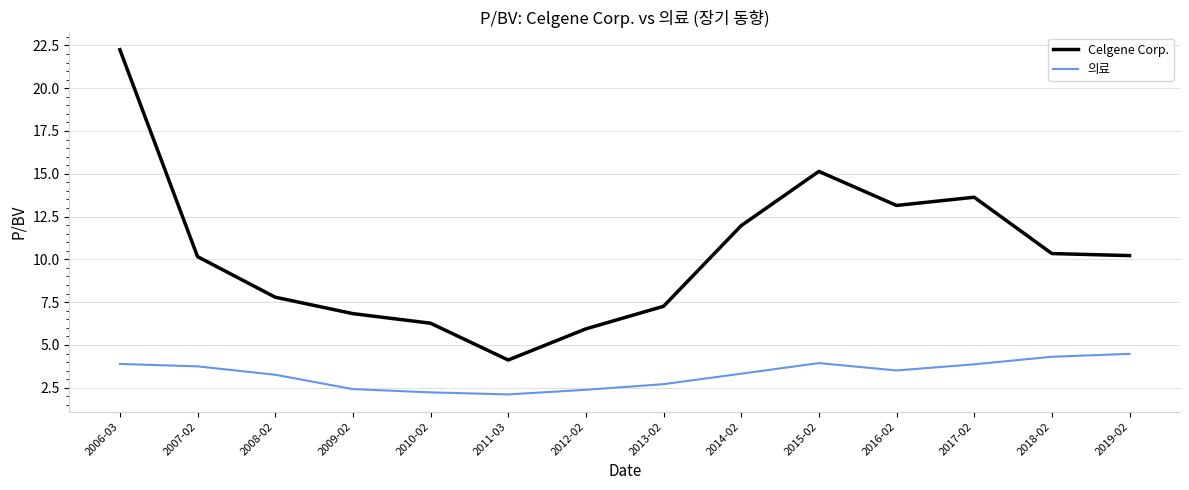

Does the chart have visible grid lines?

Yes